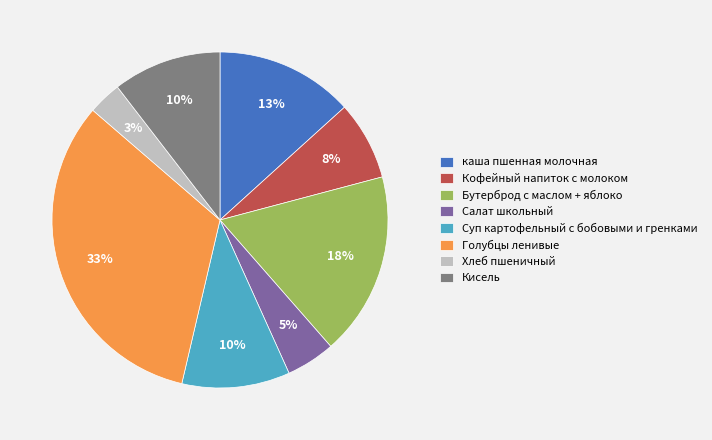

Do Бутерброд с маслом + яблоко and каша пшенная молочная together represent more than half of the pie?

No